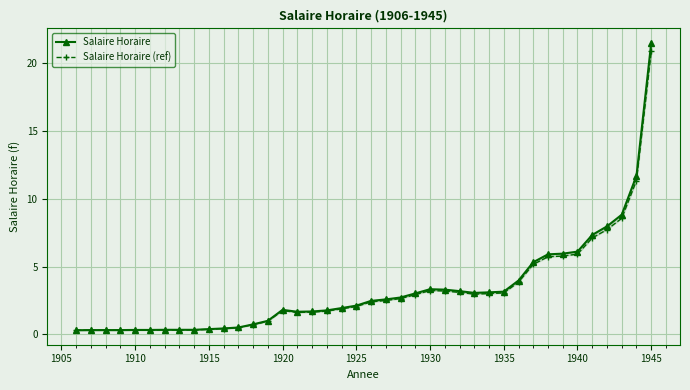

True or false: Salaire Horaire (ref) and Salaire Horaire cross at least once.

False